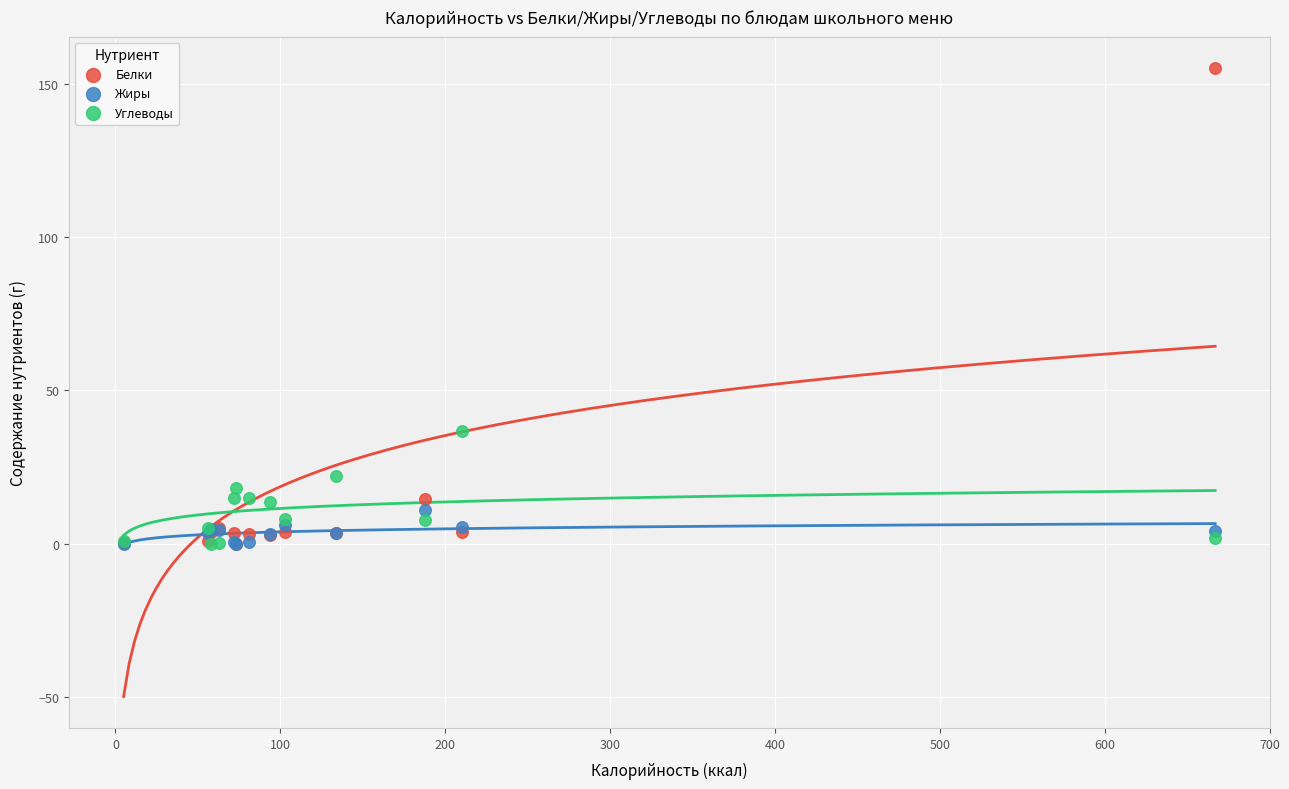

In the Белки series, what Y value is closest to 77?

14.5